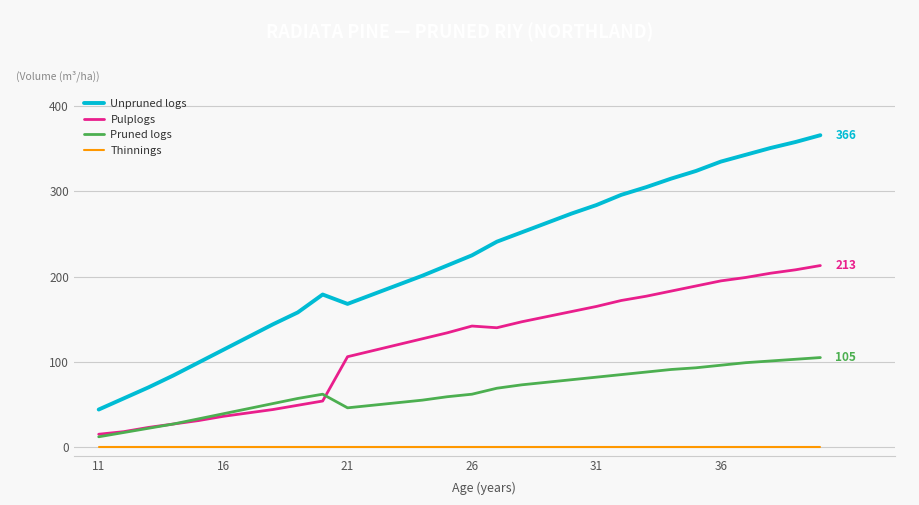

Which series has the largest range (max minus min)?

Unpruned logs